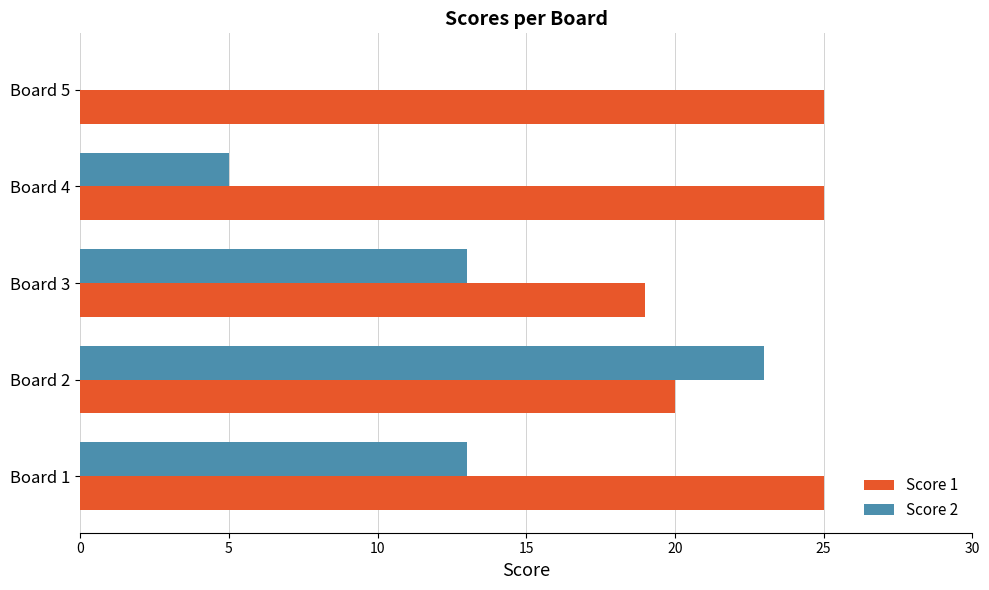

True or false: Score 1 has a value of 19 at Board 3.

True